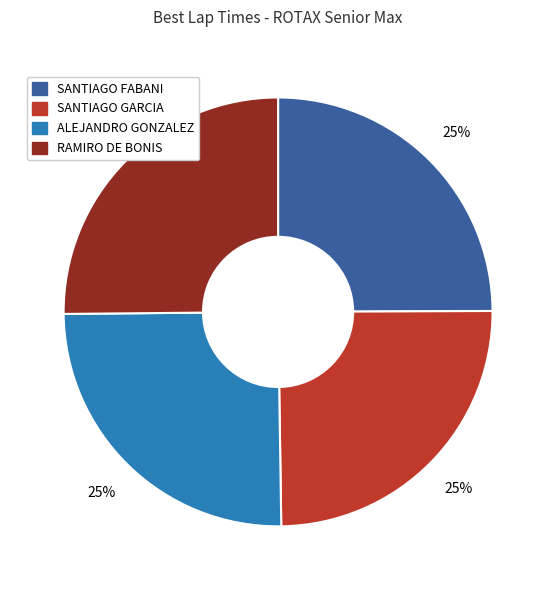

True or false: RAMIRO DE BONIS accounts for 25% of the total.

True